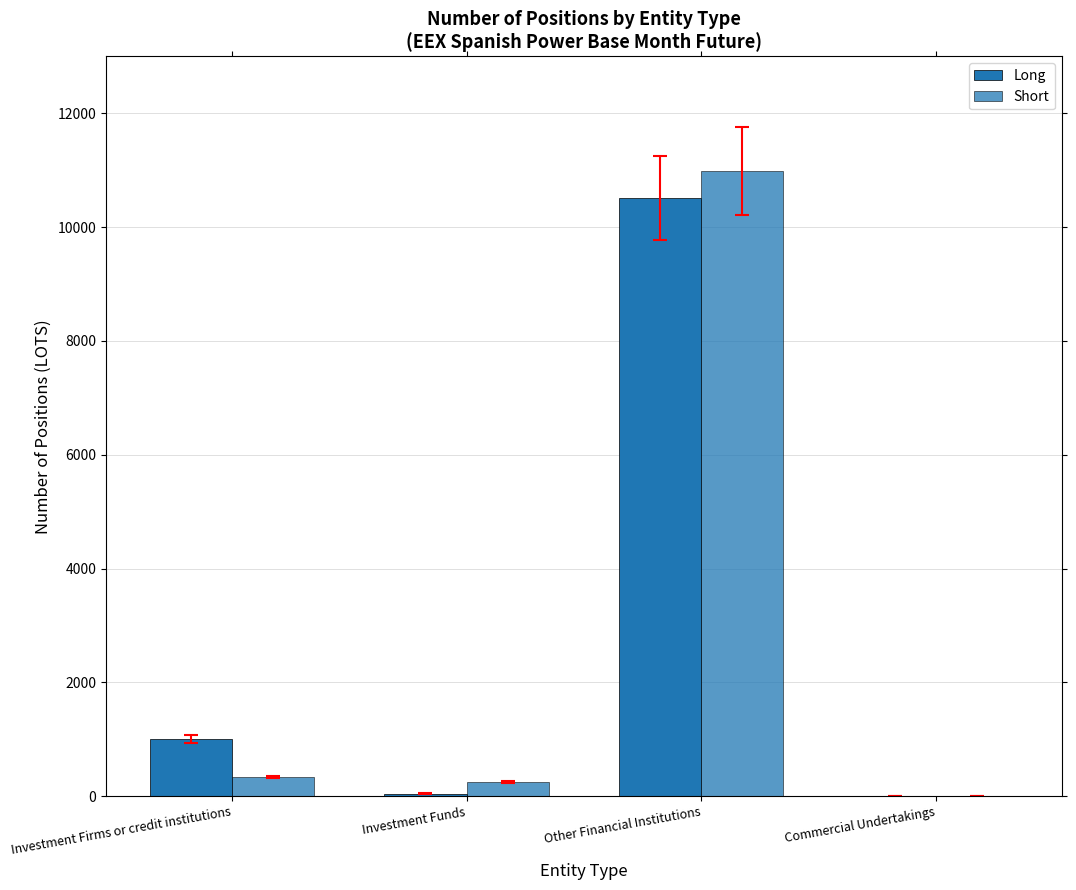

What is the highest value of the Long series?

10519.0